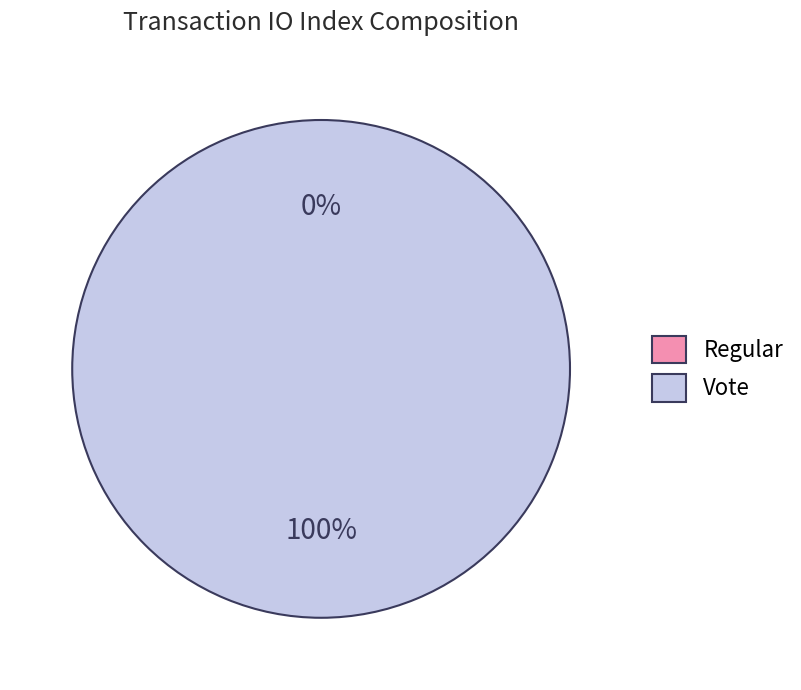

True or false: Vote accounts for 99% of the total.

False